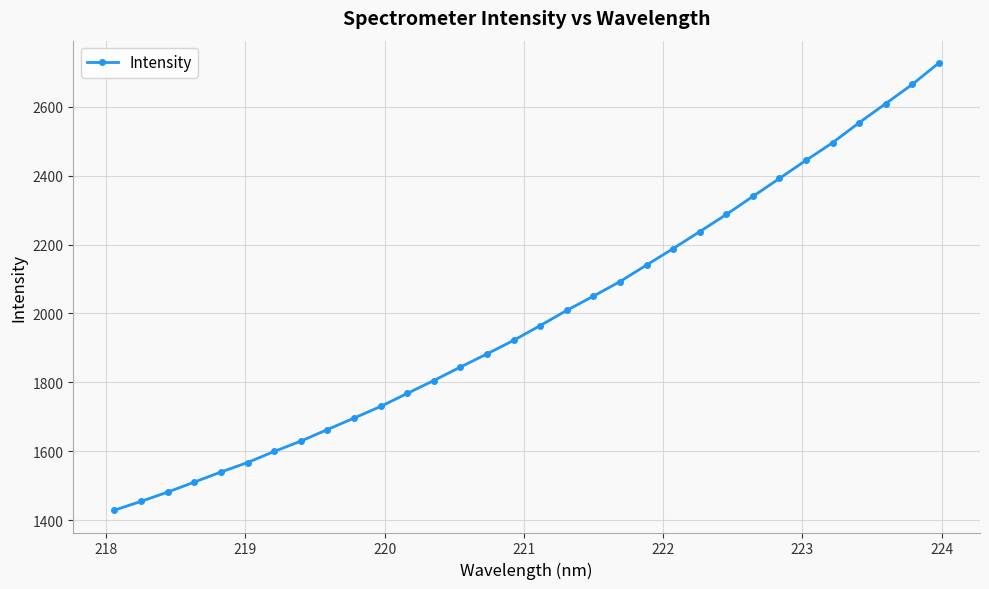

How many distinct data groups are displayed?

1